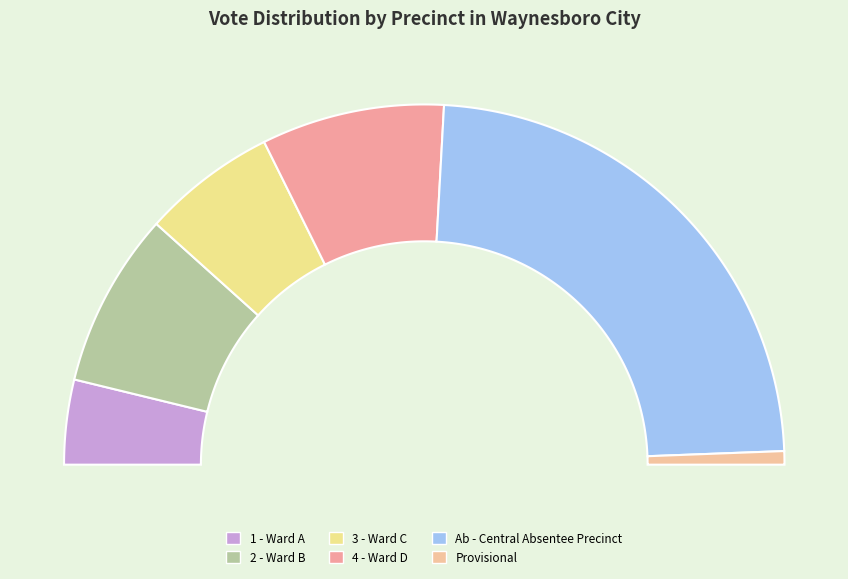

Does any single category account for the majority?

No